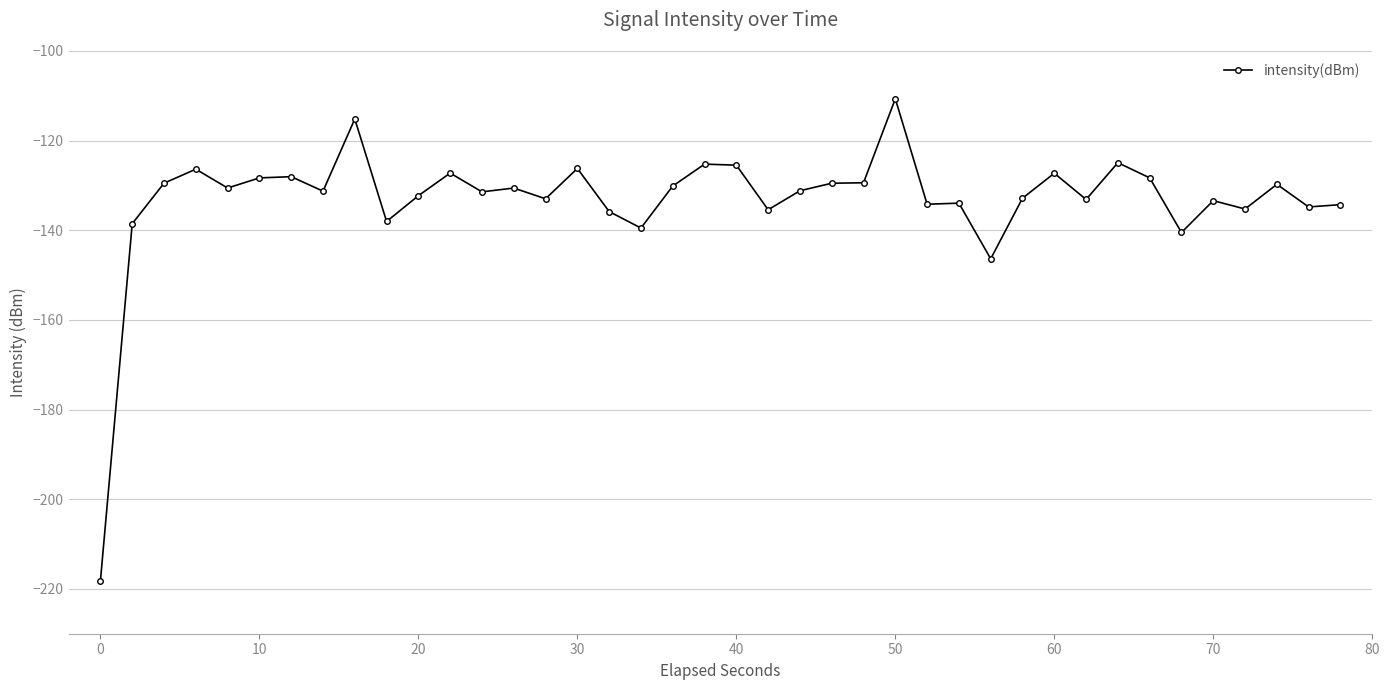

True or false: the data has more than 1 interior local peaks.

True